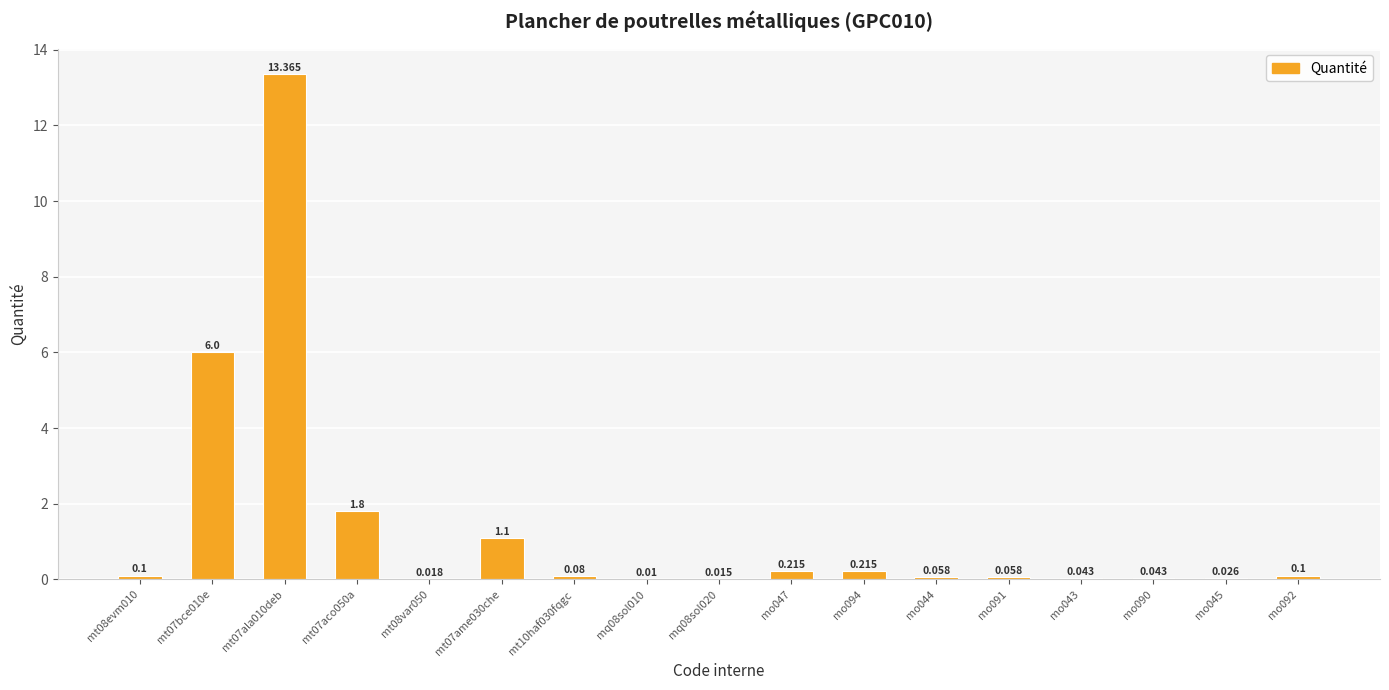

What is the label of the 9th bar from the left?

mq08sol020